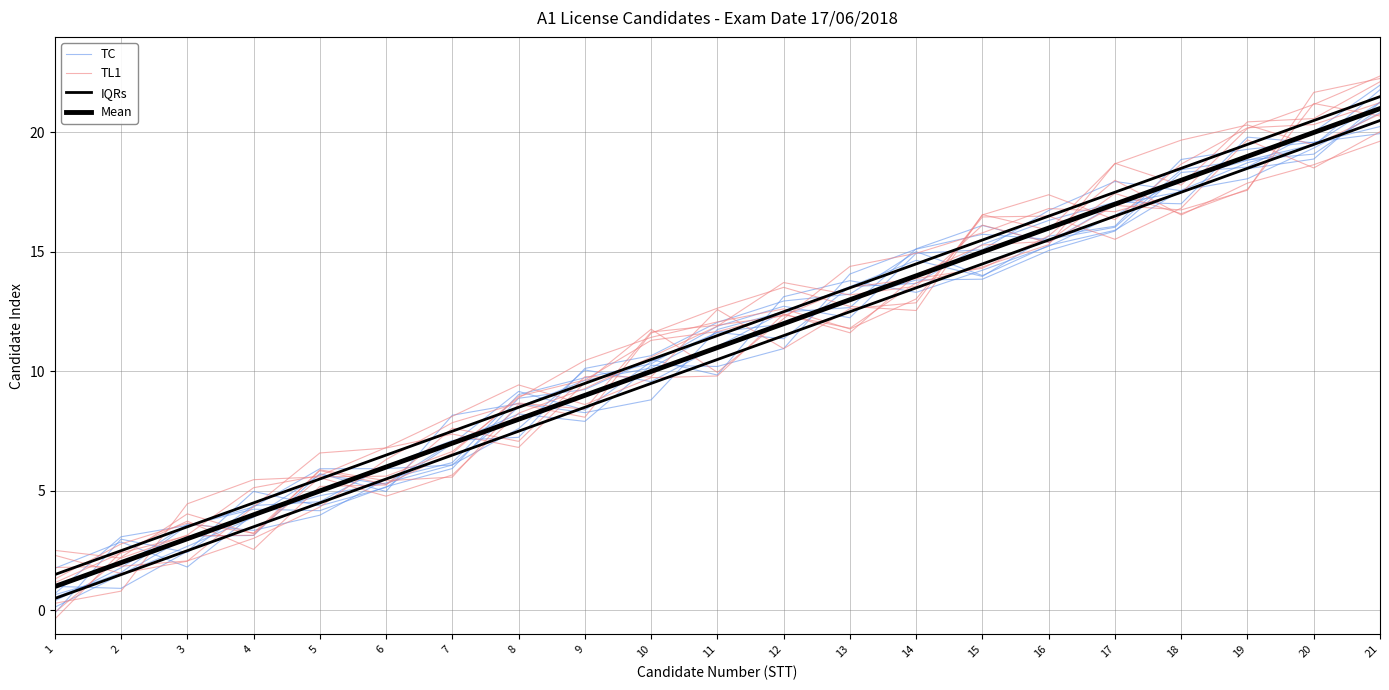

At which category is the sum across all series the highest?

21